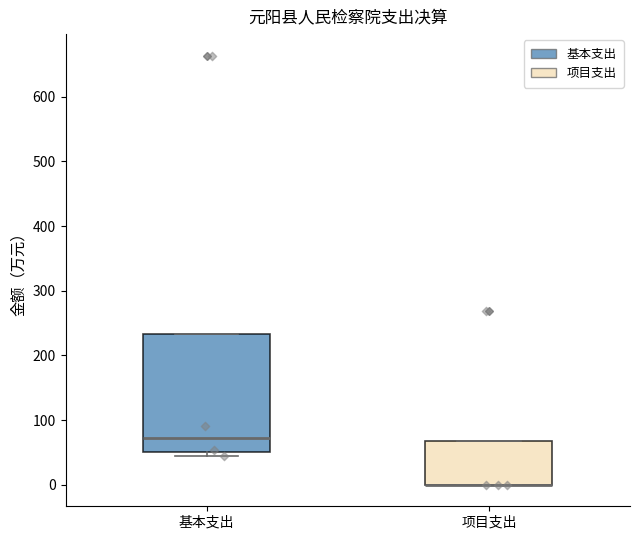

Which box is the tallest, from its lower edge to its upper edge?

基本支出